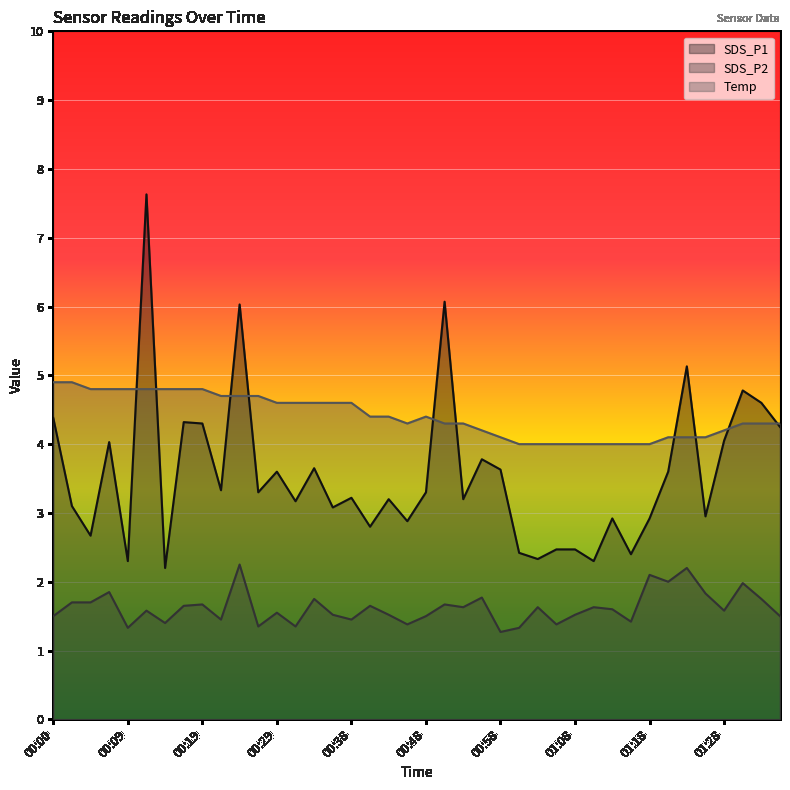

What is the total value across all series at 01:25?

8.9